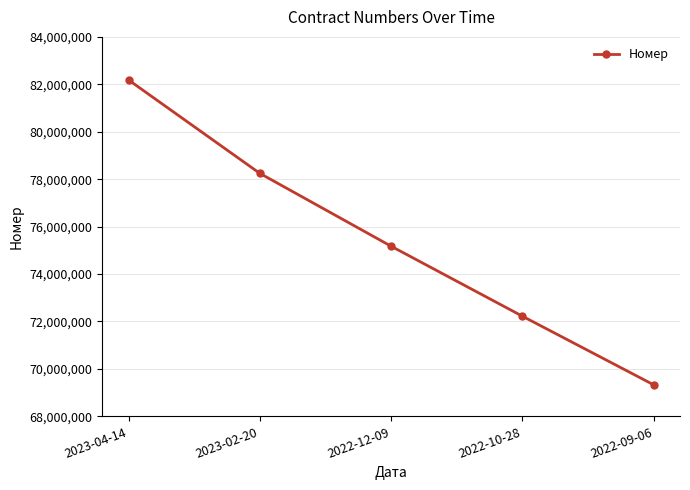

How many values are between 72222307 and 78245630?

3